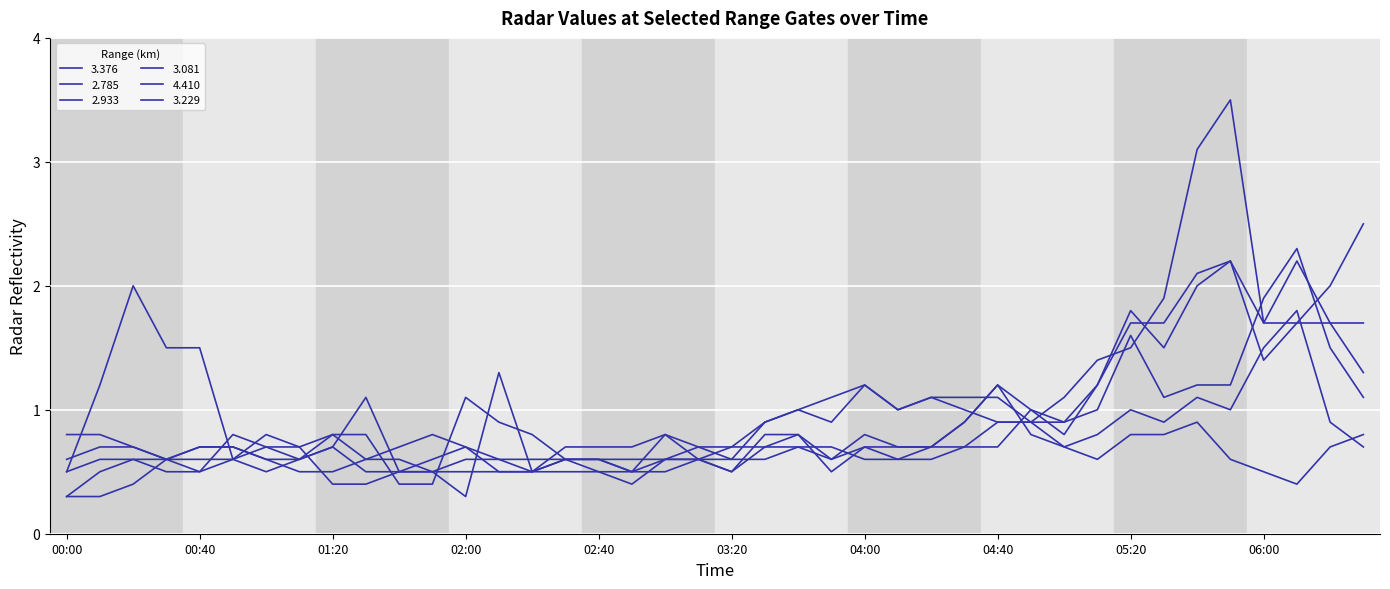

How many series are shown in this chart?

6